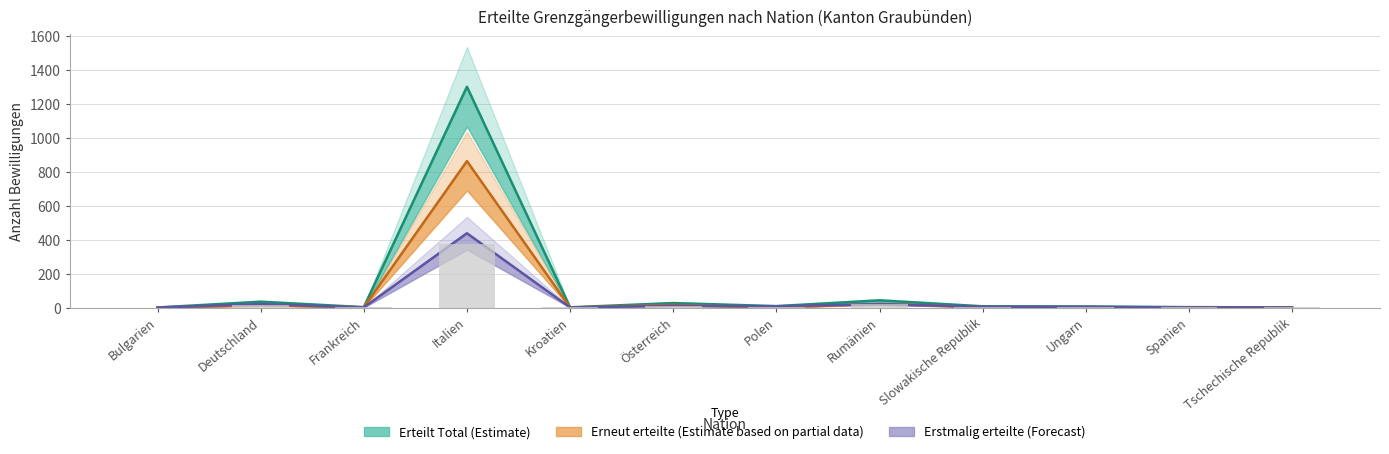

What is the approximate value of Erstmalig Total at Tschechische Republik?

1.0